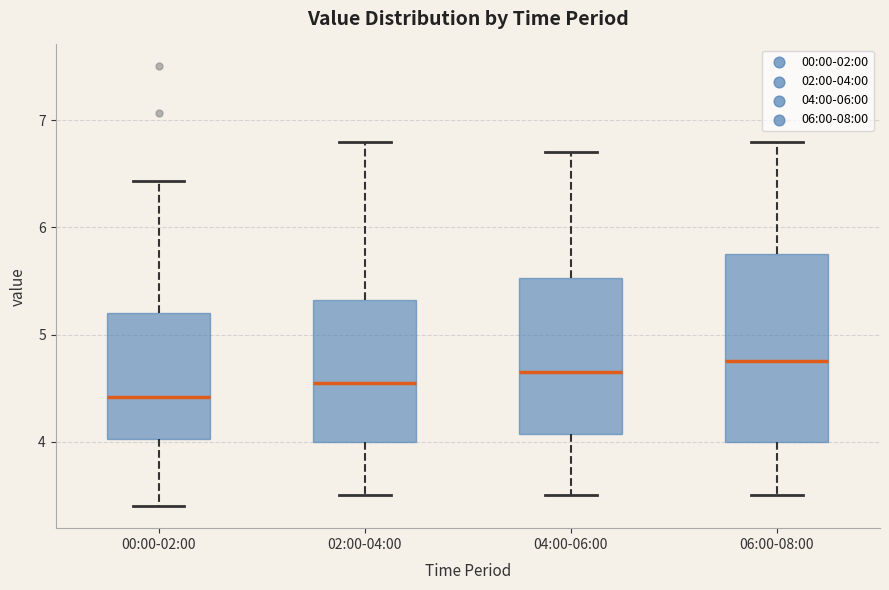

Where is the upper edge of the box for 00:00-02:00 on the y-axis? The values are not printed on the chart, so give them approximately, as read against the axis.

5.2